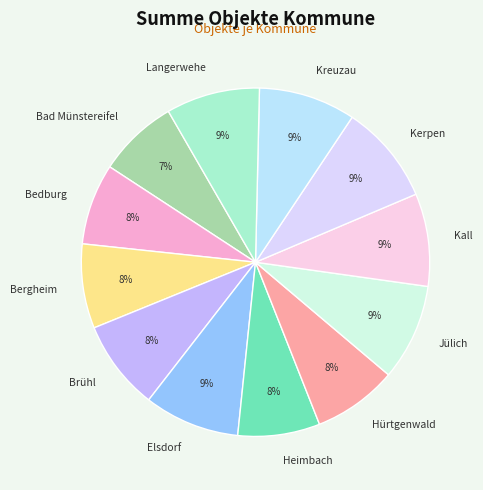

To the nearest percent, what is the difference between the Langerwehe and Heimbach slice percentages?

1%